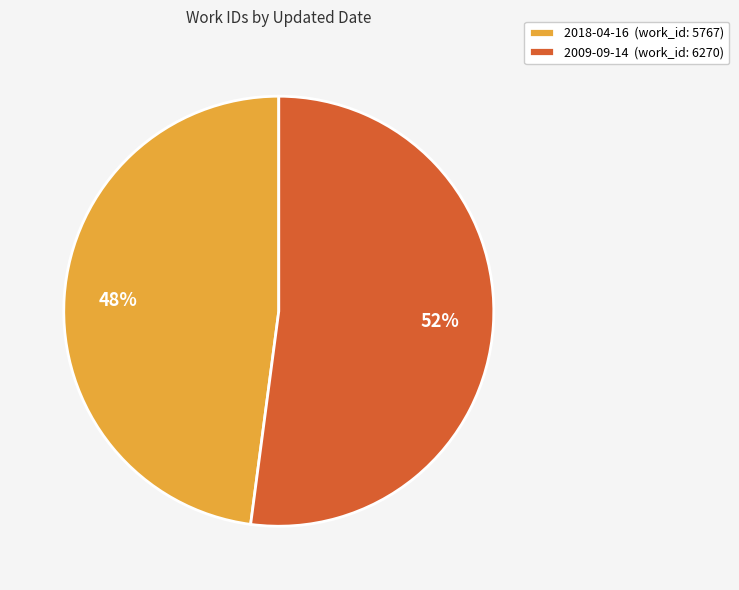

Which slice is the smallest?

2018-04-16